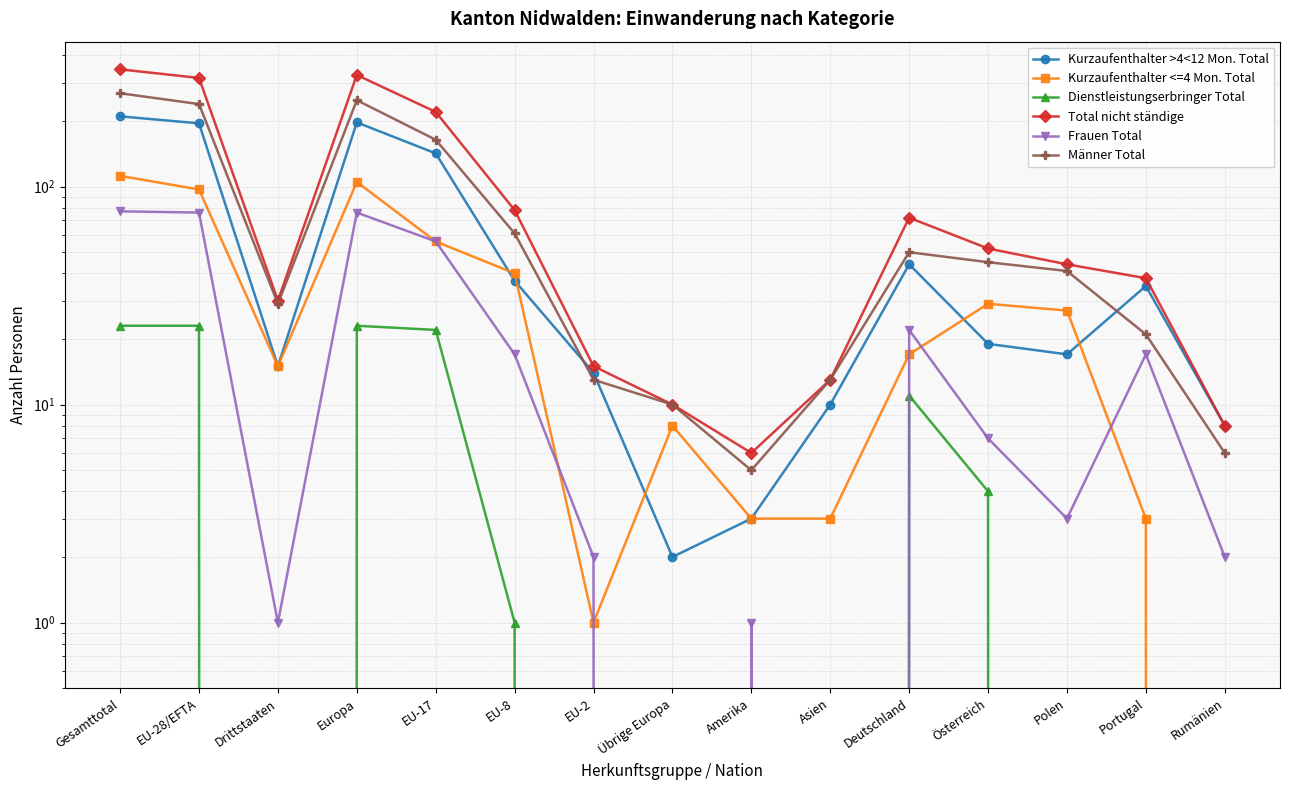

What is the label of the 15th point from the right?

Gesamttotal